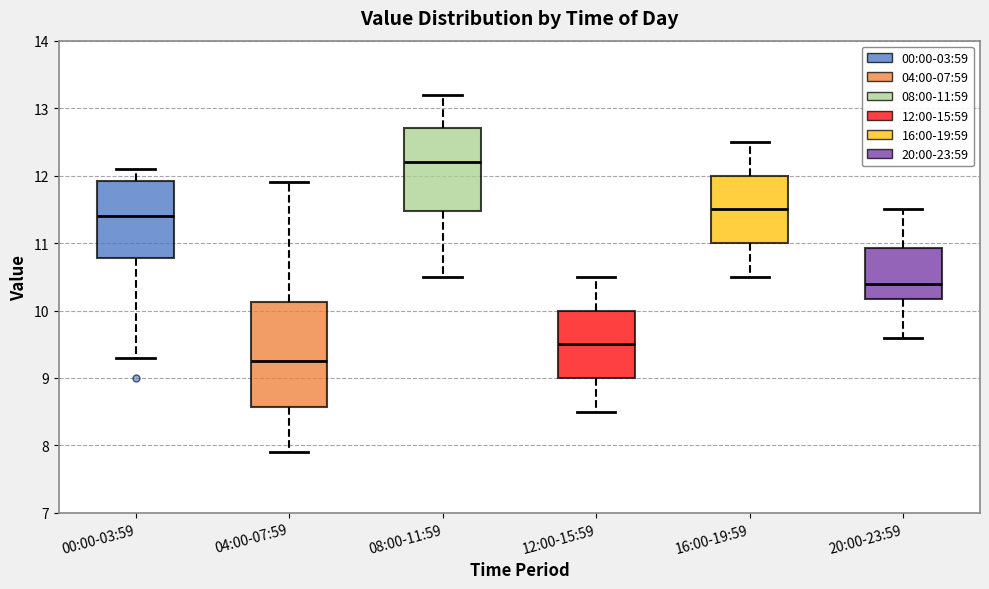

Reading left to right, read every box against the y-axis: the position of its median line, the range the box covers, and the ends of its whiskers. The values are not printed on the chart, so give them approximately, as read against the axis.

00:00-03:59: median 11.4, box 10.8 to 11.9, whiskers 9.3 to 12.1
04:00-07:59: median 9.3, box 8.6 to 10.1, whiskers 7.9 to 11.9
08:00-11:59: median 12.2, box 11.5 to 12.7, whiskers 10.5 to 13.2
12:00-15:59: median 9.5, box 9.0 to 10.0, whiskers 8.5 to 10.5
16:00-19:59: median 11.5, box 11.0 to 12.0, whiskers 10.5 to 12.5
20:00-23:59: median 10.4, box 10.2 to 10.9, whiskers 9.6 to 11.5